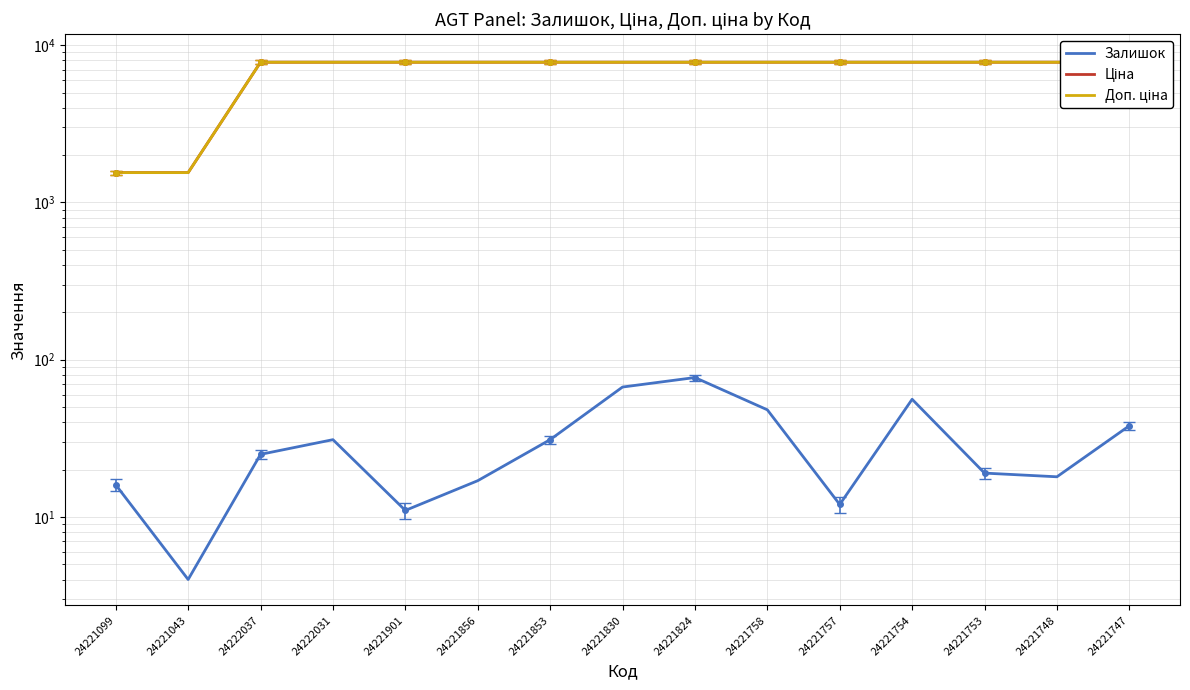

How many lines are shown in the chart?

3